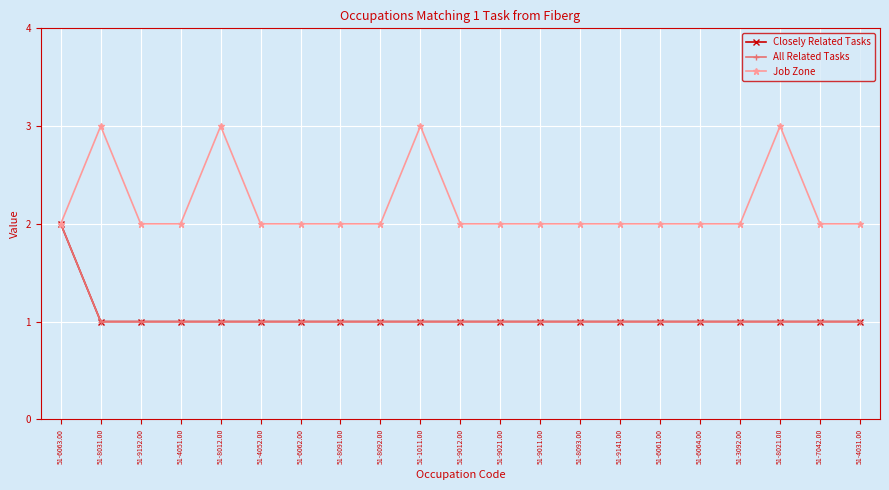

Does the chart have visible grid lines?

Yes